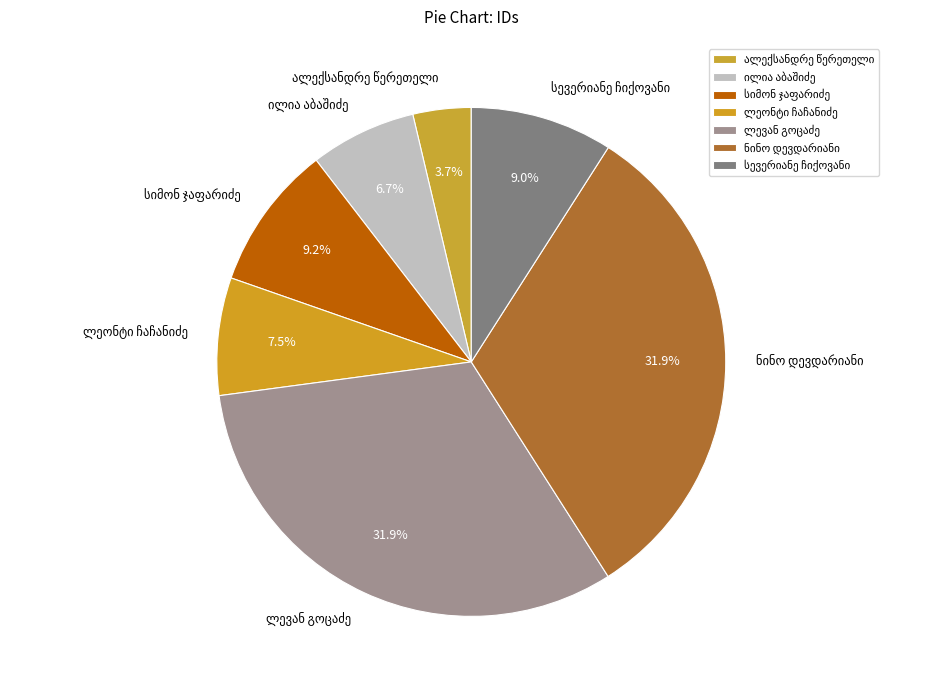

Does any single category account for the majority?

No